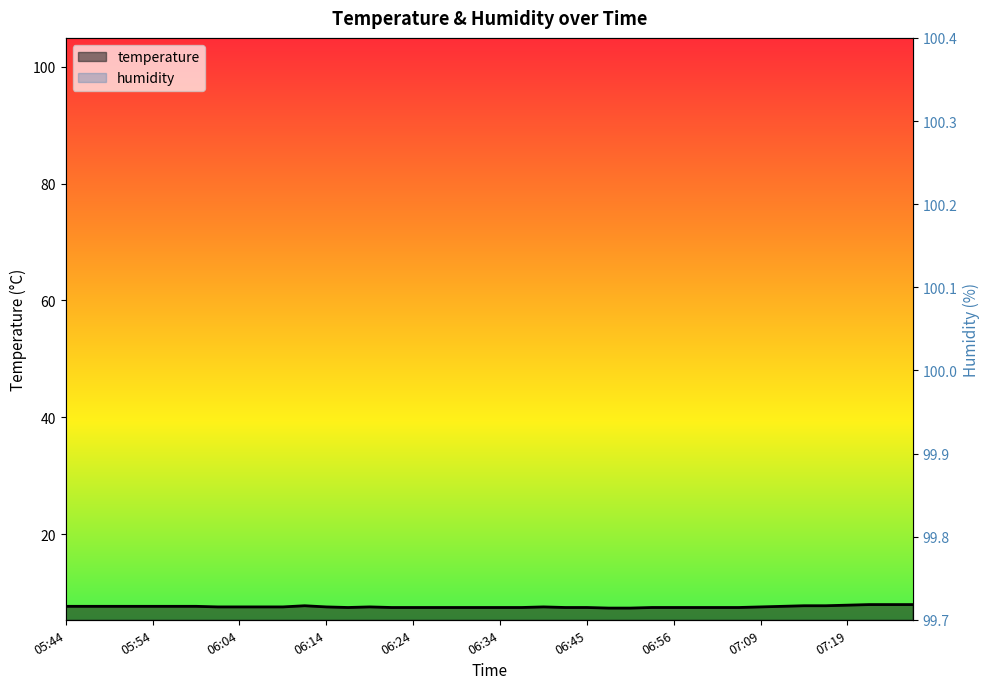

Reading right to left, what are all the values shown in this chart?

8.0	8.0	8.0	7.9	7.8	7.8	7.7	7.6	7.5	7.5	7.5	7.5	7.5	7.4	7.4	7.5	7.5	7.6	7.5	7.5	7.5	7.5	7.5	7.5	7.5	7.6	7.5	7.6	7.8	7.6	7.6	7.6	7.6	7.7	7.7	7.7	7.7	7.7	7.7	7.7